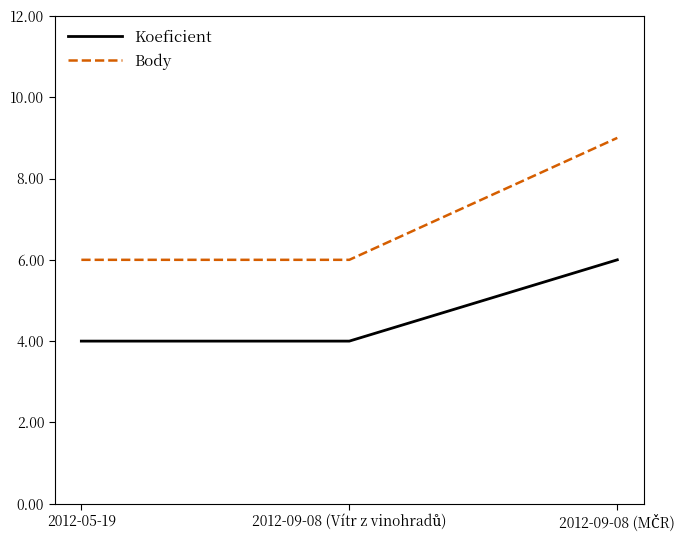

What is the difference between the maximum and minimum values in the Body series?

3